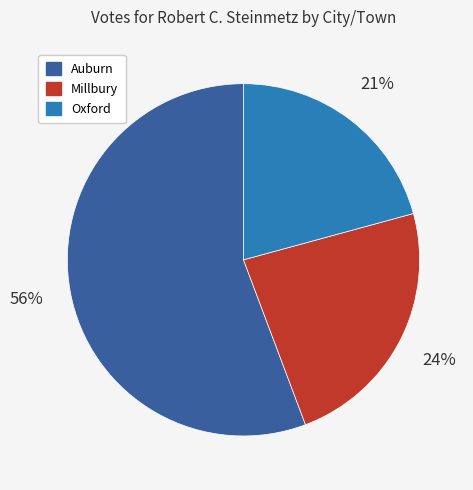

Which has a higher value, Oxford or Millbury?

Millbury